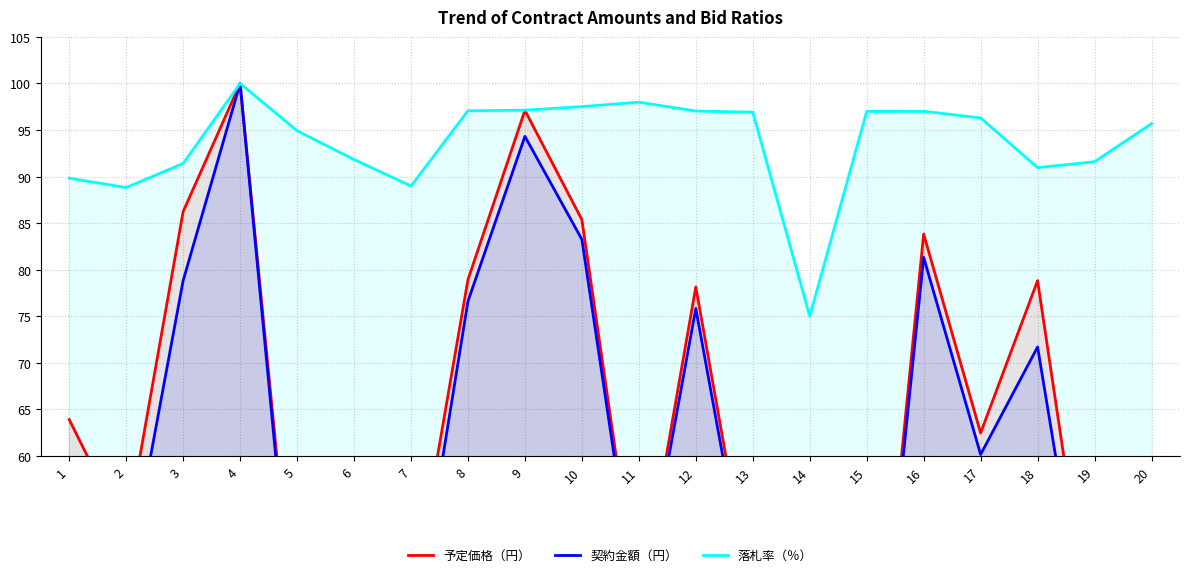

At which category is the sum across all series the highest?

4